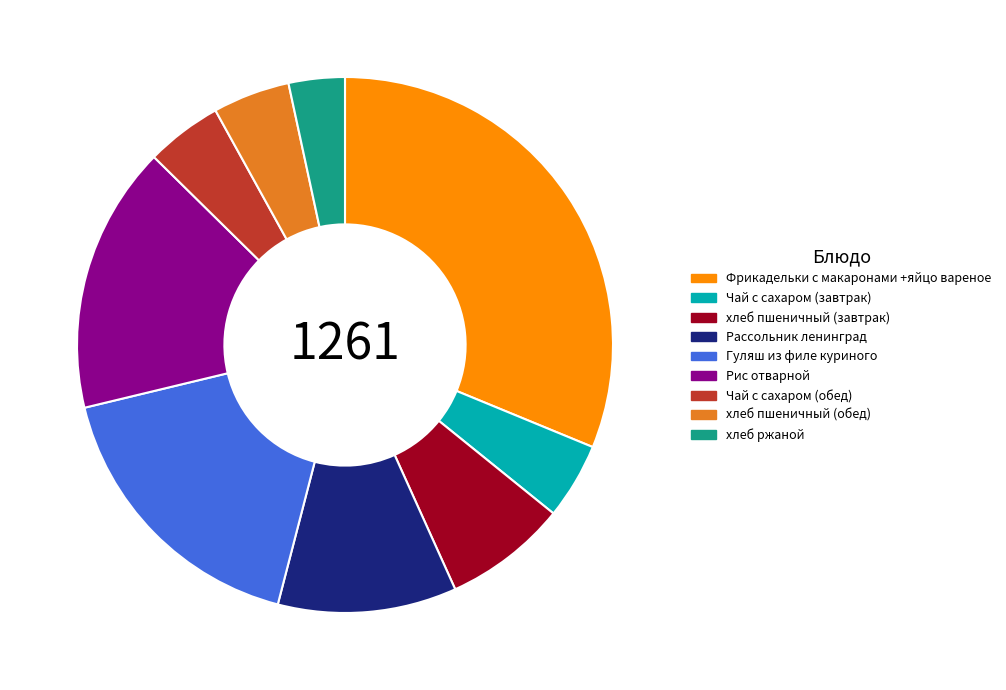

Does Чай с сахаром (завтрак) represent more than half of the total?

No